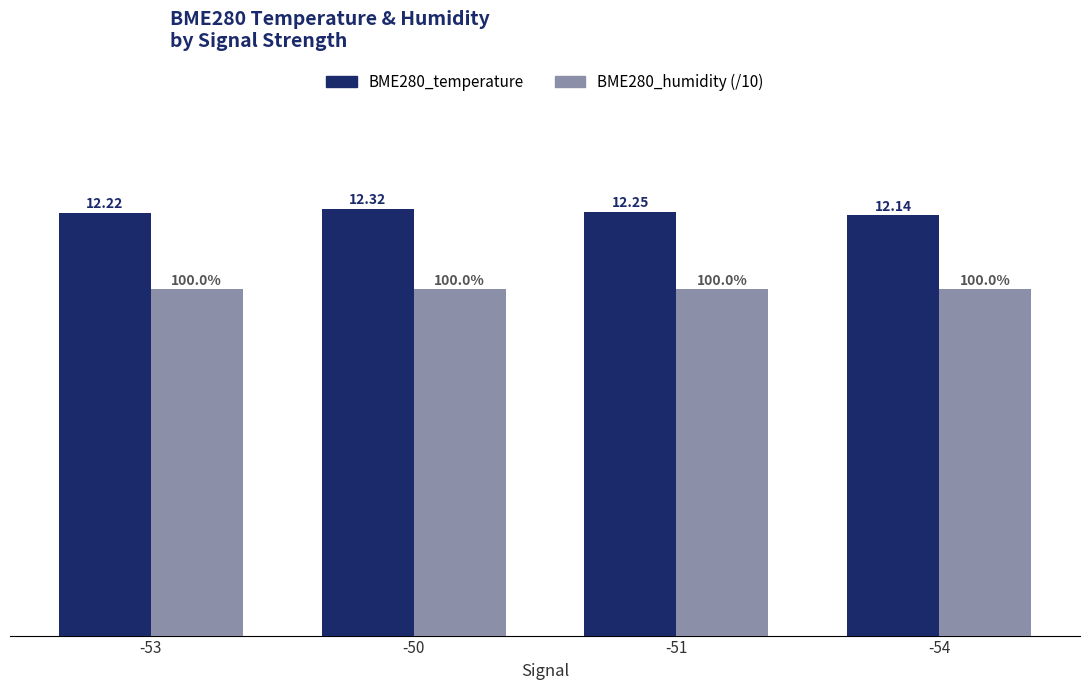

Is the value of BME280_humidity (/10) at -54 greater than the value of BME280_temperature at -54?

No